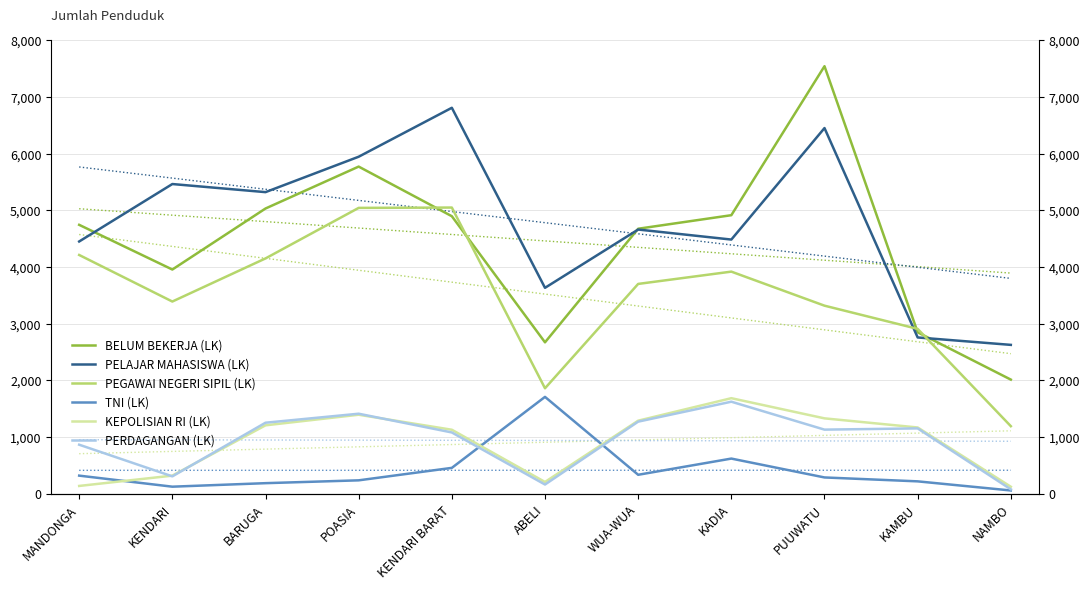

What is the difference between the maximum and second lowest values in the PEGAWAI NEGERI SIPIL (LK) series?

3190